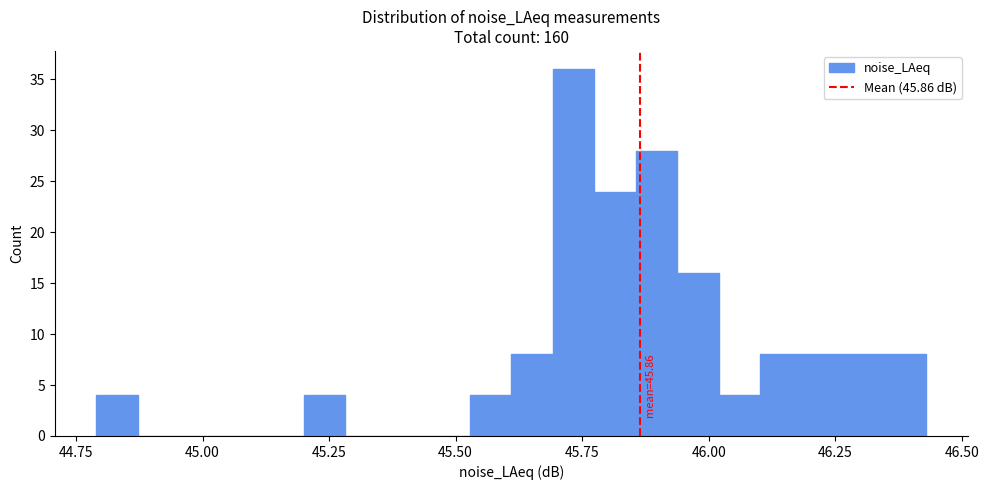

Around what value on the x-axis is the tallest bar? Give the approximate position of its centre, as read against the axis.

45.75